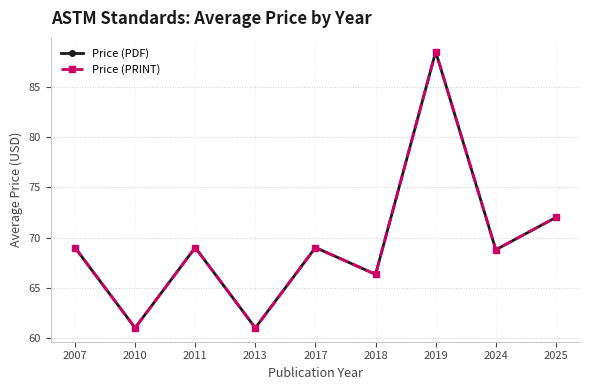

Reading left to right, list all the values displayed in this chart.

Price (PDF): 2007=69.0	2010=61.0	2011=69.0	2013=61.0	2017=69.0	2018=66.3	2019=88.5	2024=68.8	2025=72.0
Price (PRINT): 2007=69.0	2010=61.0	2011=69.0	2013=61.0	2017=69.0	2018=66.3	2019=88.5	2024=68.8	2025=72.0